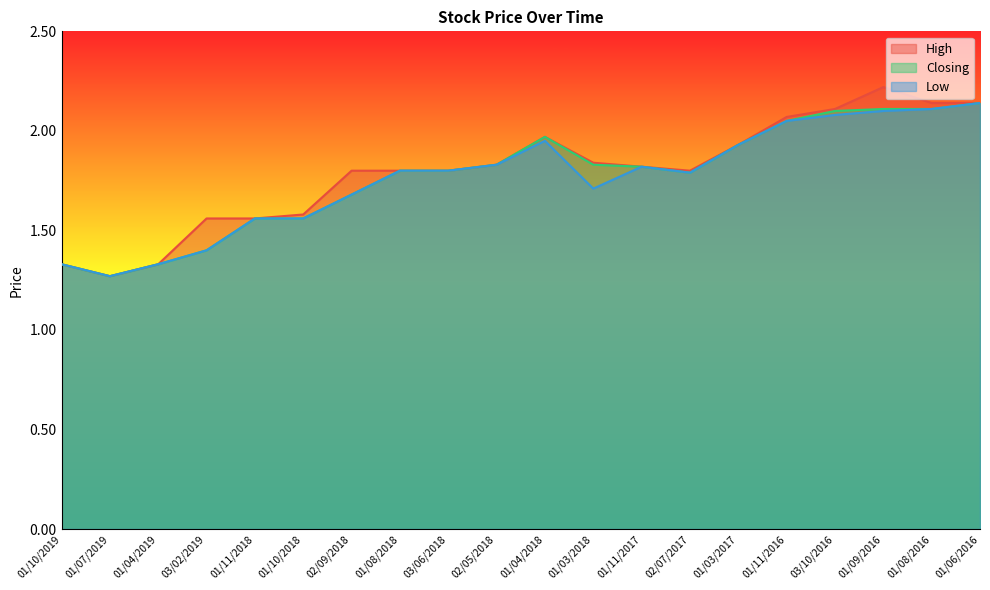

What are all the series names shown in the legend?

High, Closing, Low